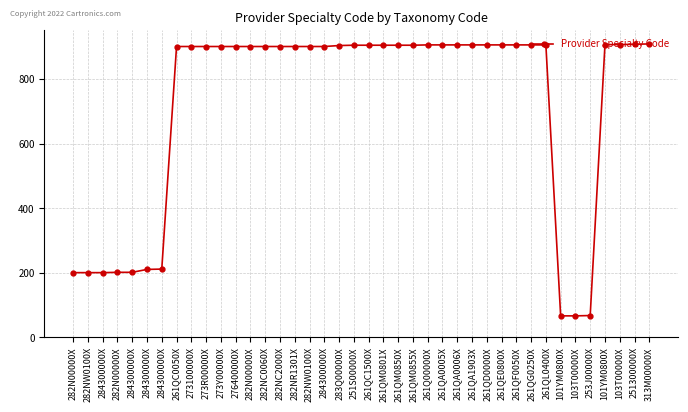

What is the minimum value shown in the chart?

66